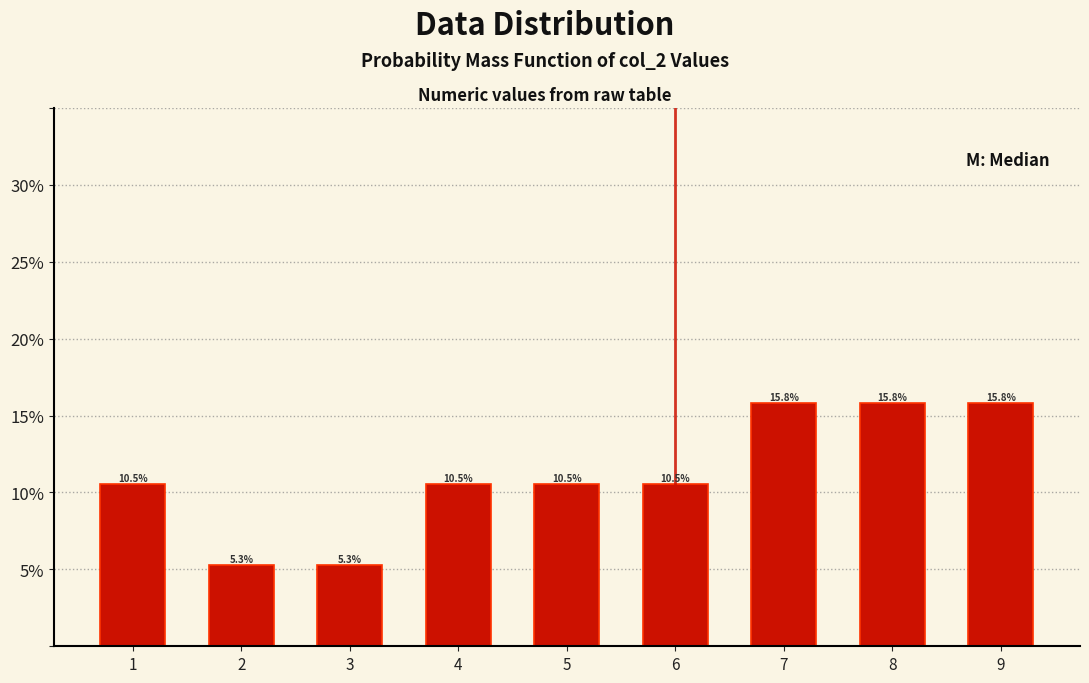

Reading right to left, what are all the values shown in this chart?

9=15.8	8=15.8	7=15.8	6=10.5	5=10.5	4=10.5	3=5.3	2=5.3	1=10.5